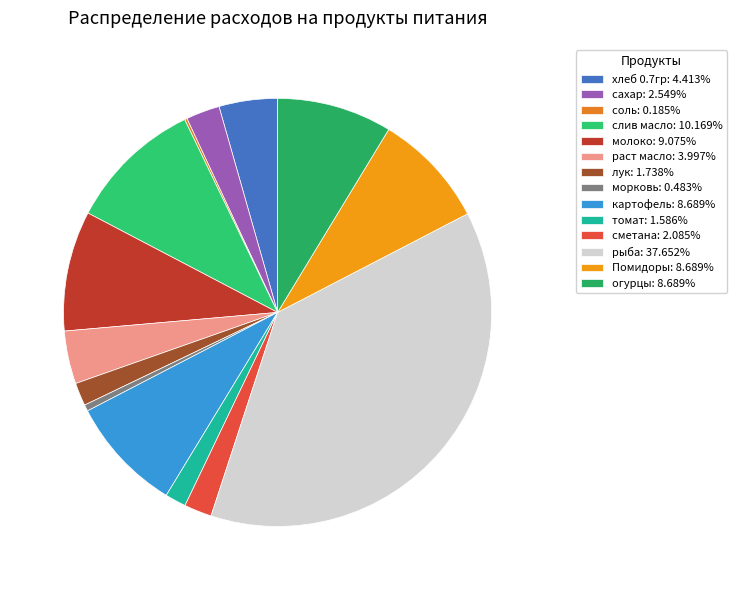

Does рыба account for over 50% of the chart?

No